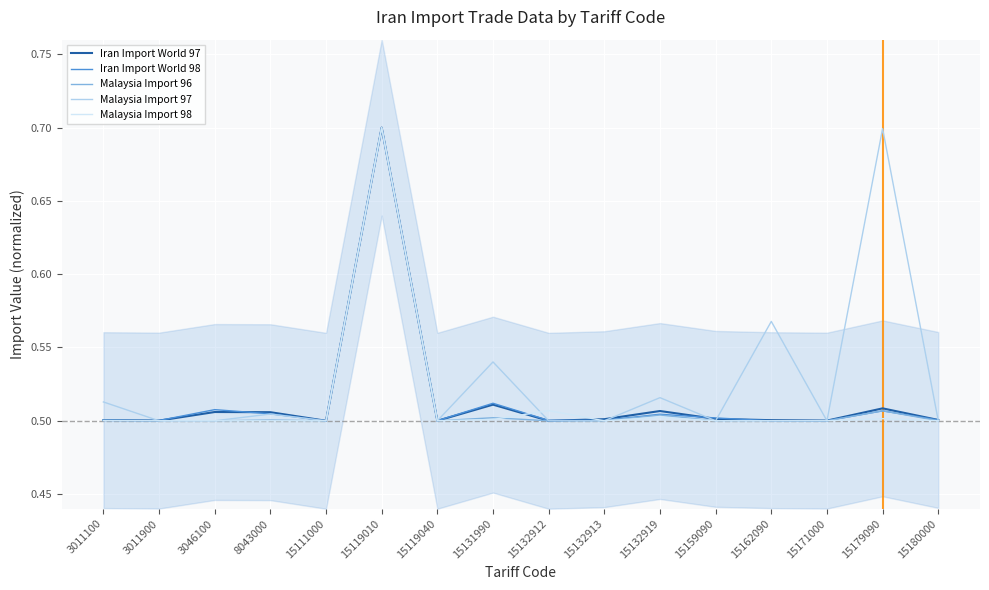

At which category does the chart reach its peak across all series?

15119010